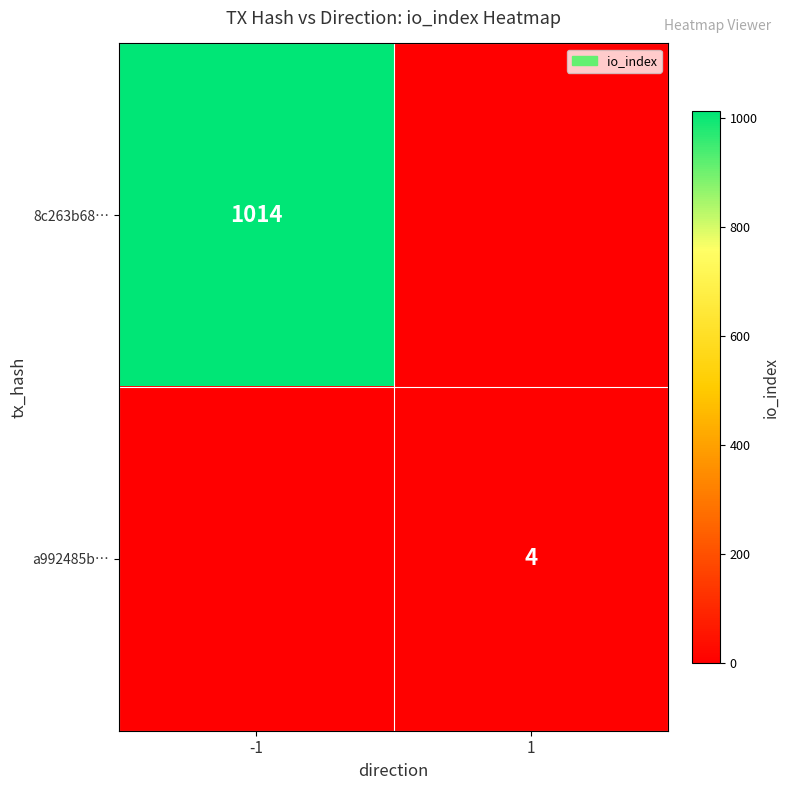

The a992485b… series shows 4 at 1. True or false?

True